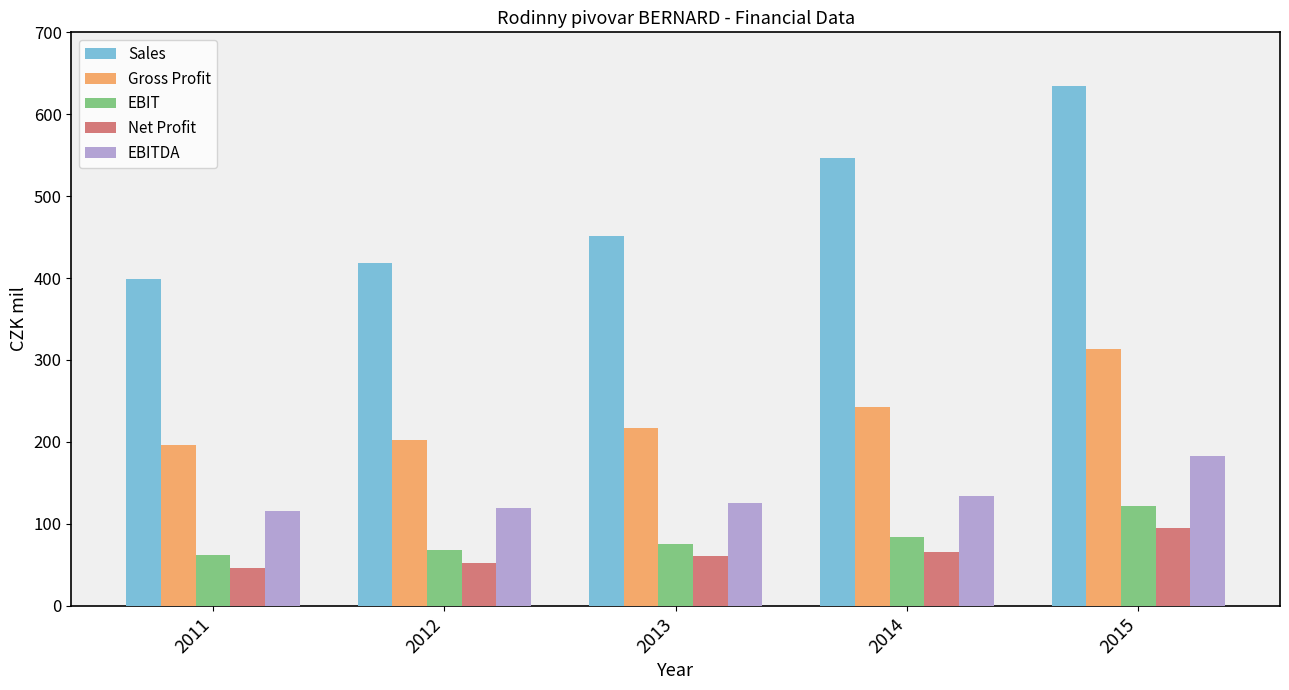

Reading right to left, list all the values displayed in this chart.

Sales: 2015=635.0	2014=546.4	2013=451.4	2012=417.8	2011=399.1
Gross Profit: 2015=313.2	2014=243.2	2013=217.1	2012=202.6	2011=196.7
EBIT: 2015=121.7	2014=84.1	2013=75.8	2012=68.6	2011=61.8
Net Profit: 2015=95.1	2014=65.2	2013=61.2	2012=52.5	2011=46.3
EBITDA: 2015=182.4	2014=133.8	2013=125.3	2012=119.1	2011=116.1